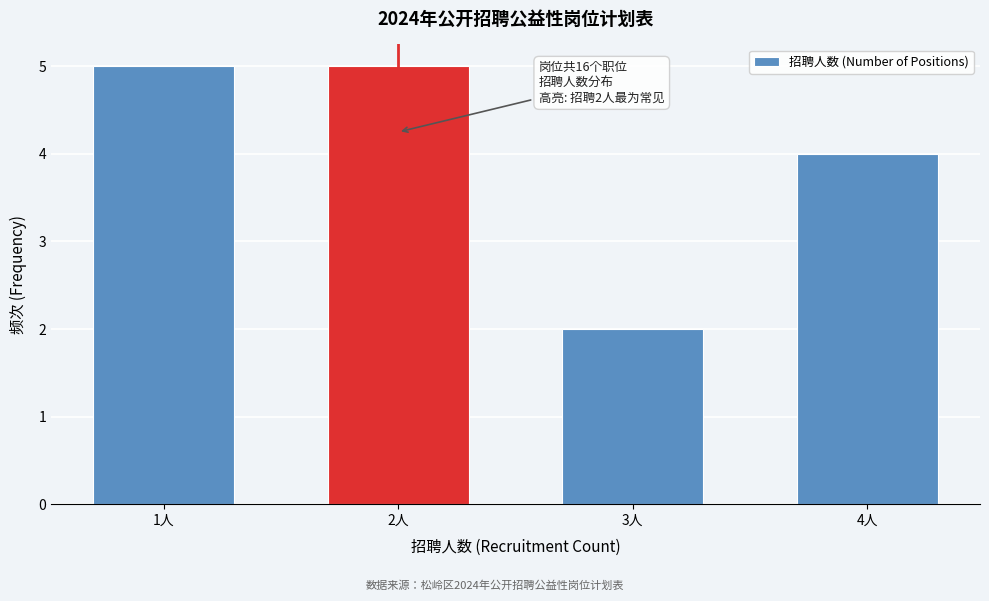

Reading left to right, what are all the values shown in this chart?

5	5	2	4